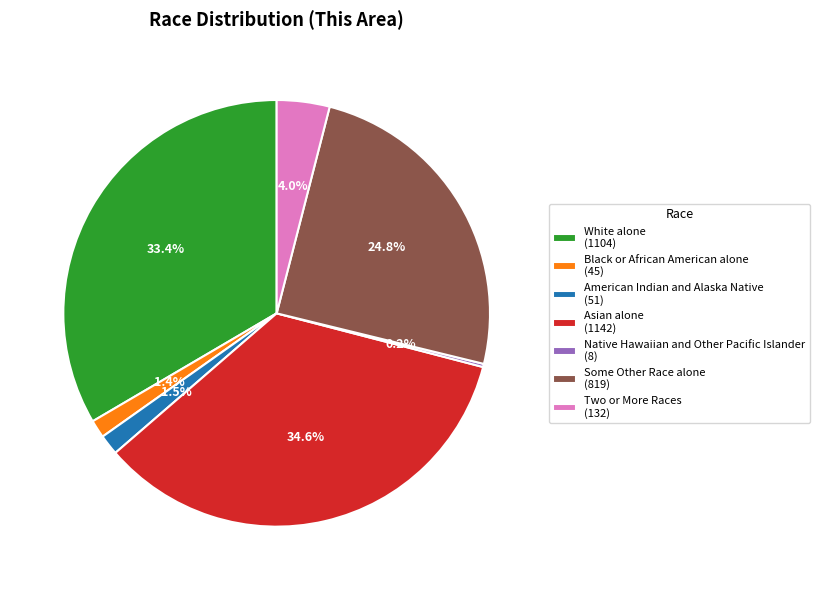

Is there a majority slice in this chart?

No